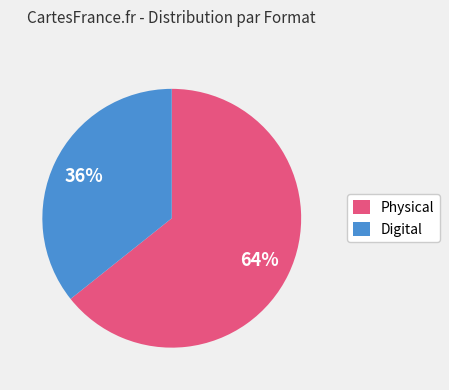

How many slices are in this pie chart?

2